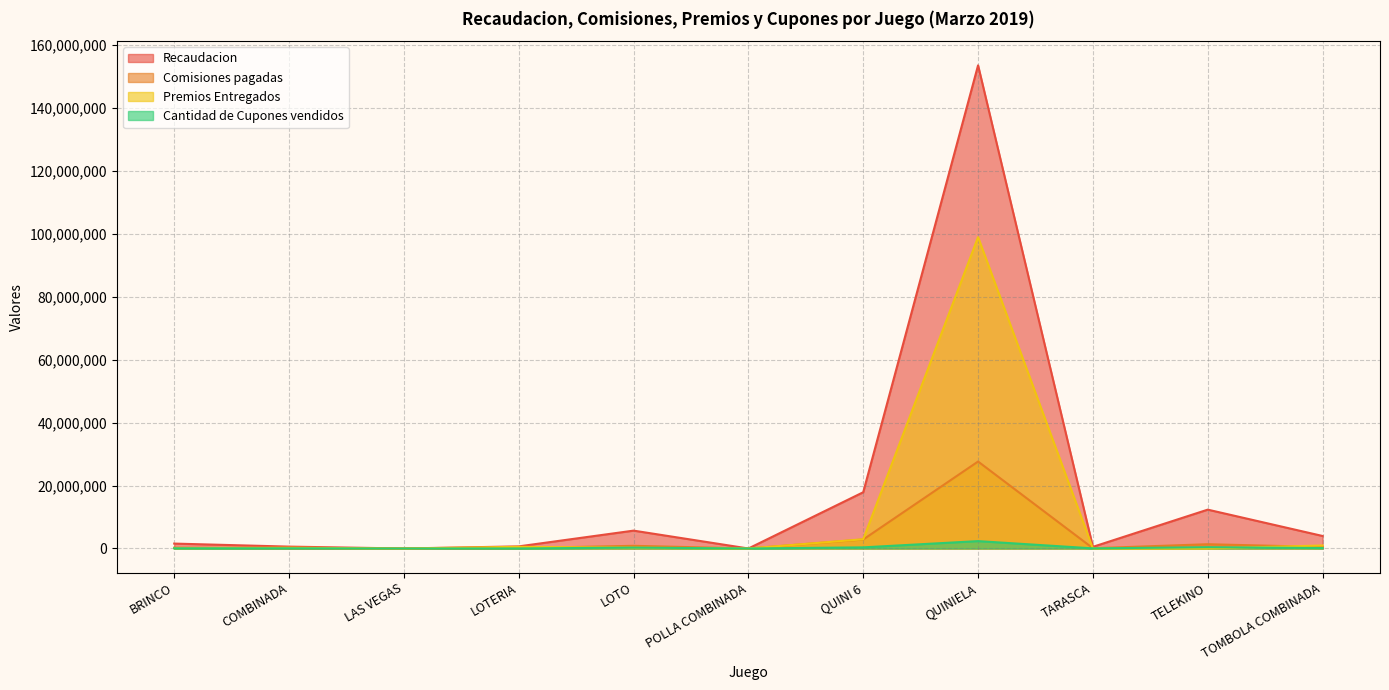

Between LOTO and TARASCA, which series saw the biggest shift?

Recaudacion